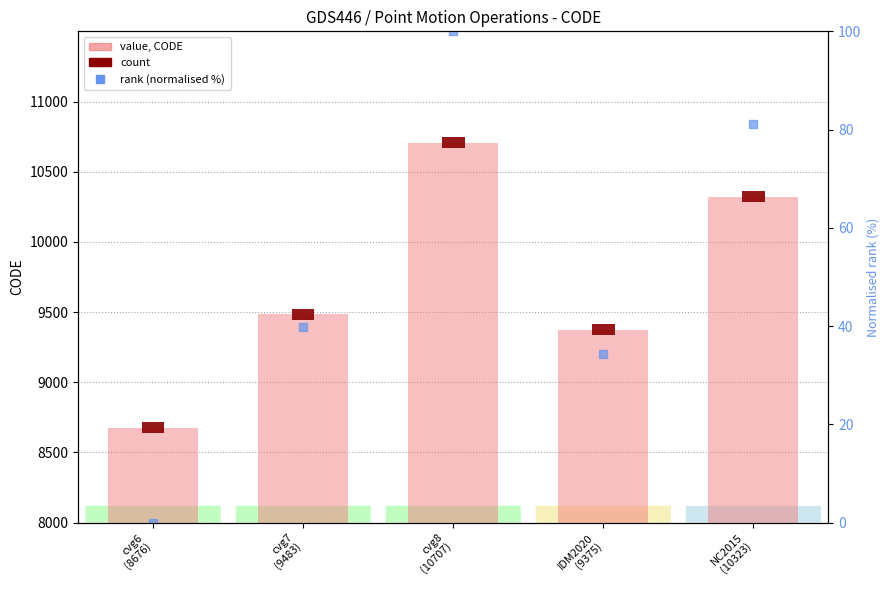

At which category is the sum across all series the highest?

cvg8
(10707)